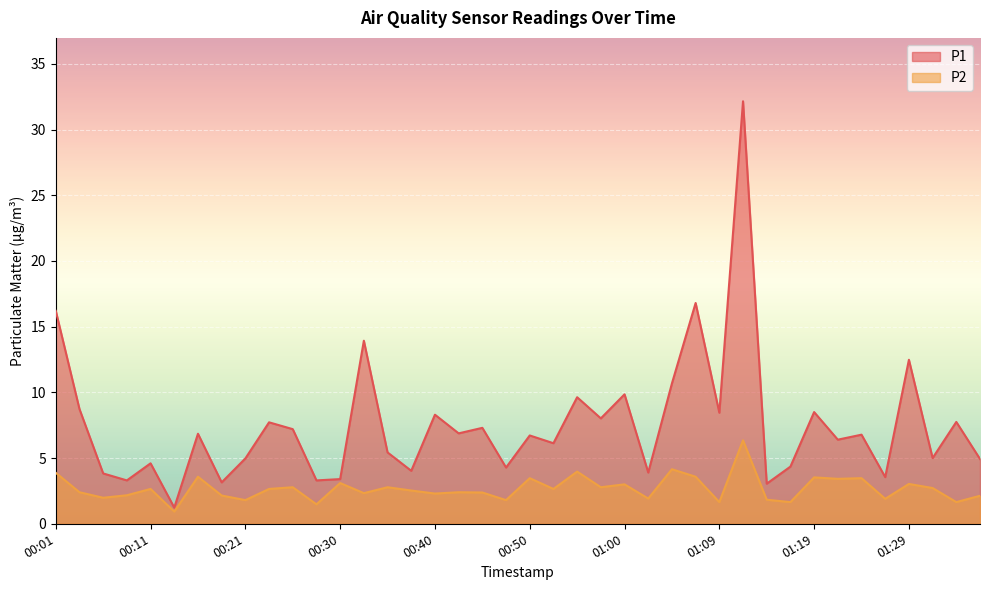

Between 01:09 and 01:24, which is larger?

01:09